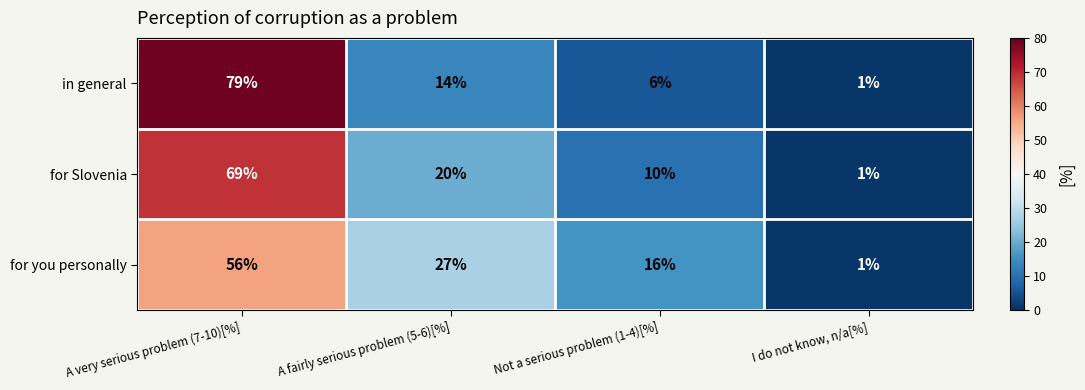

At which category is the sum across all series the highest?

A very serious problem (7-10)[%]